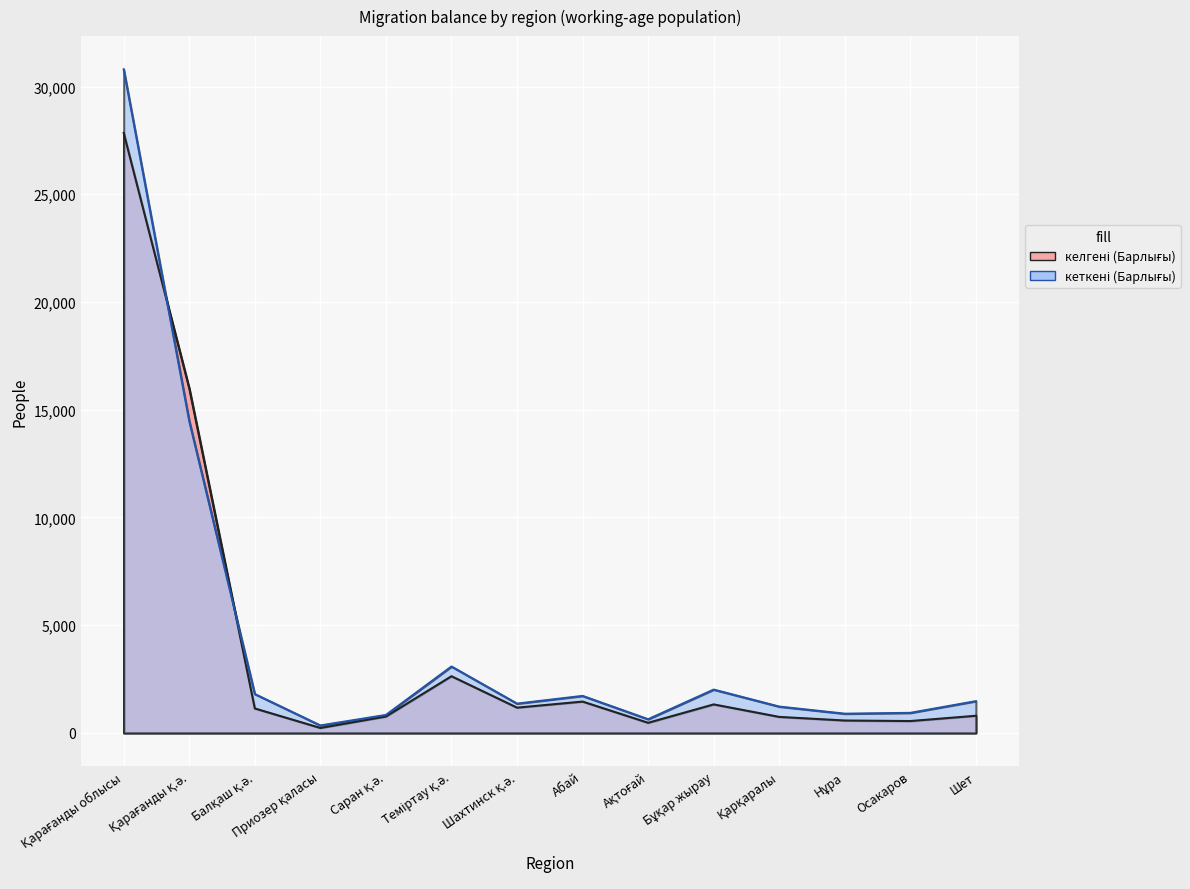

How many values in the кеткені (Барлығы) series exceed 1475?

6